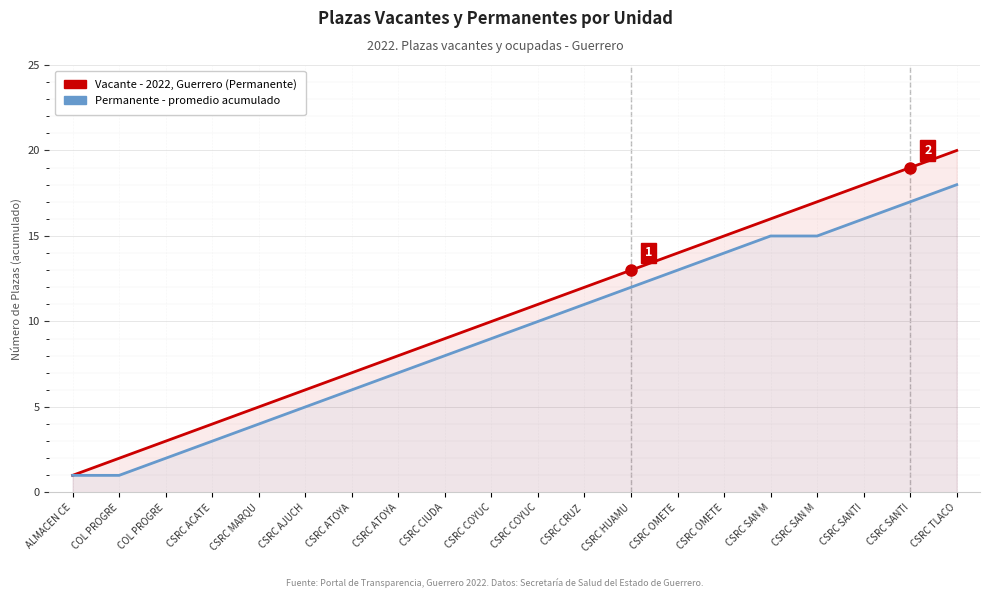

True or false: Vacante - 2022, Guerrero (Permanente) has a value of 5 at COL PROGRE.

False